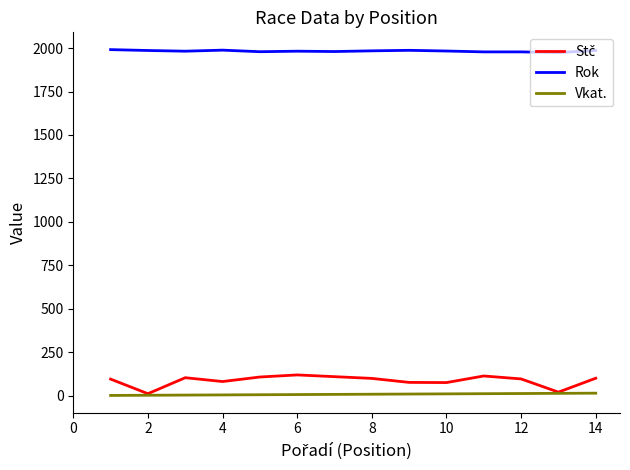

Which series has the largest total across all categories?

Rok